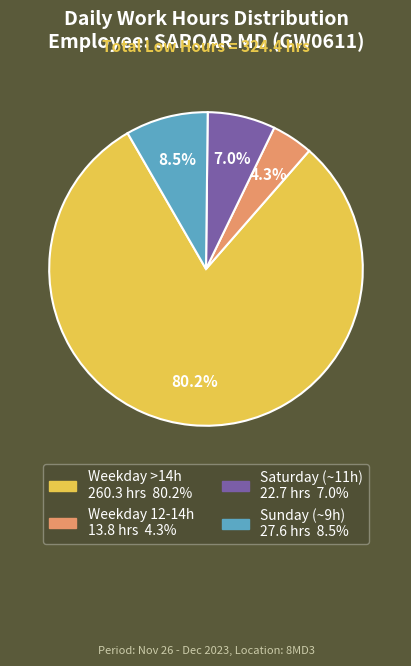

Does any single category account for the majority?

Yes